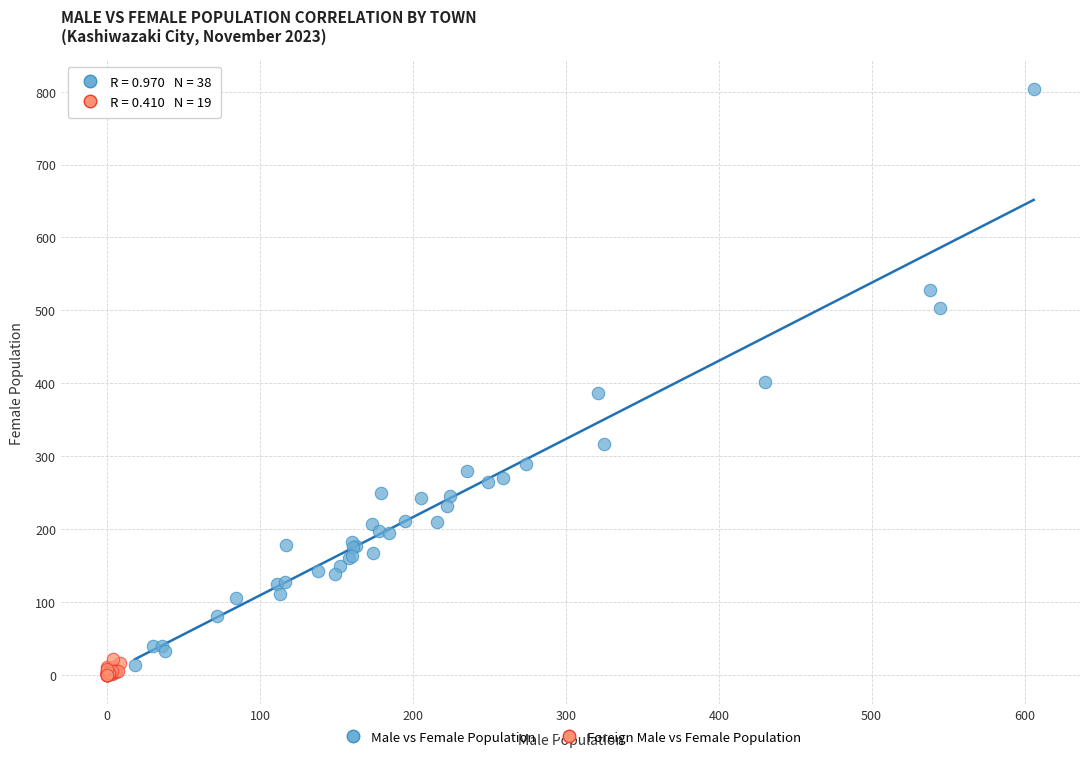

Which series has the largest Y range (max minus min)?

Male vs Female Population